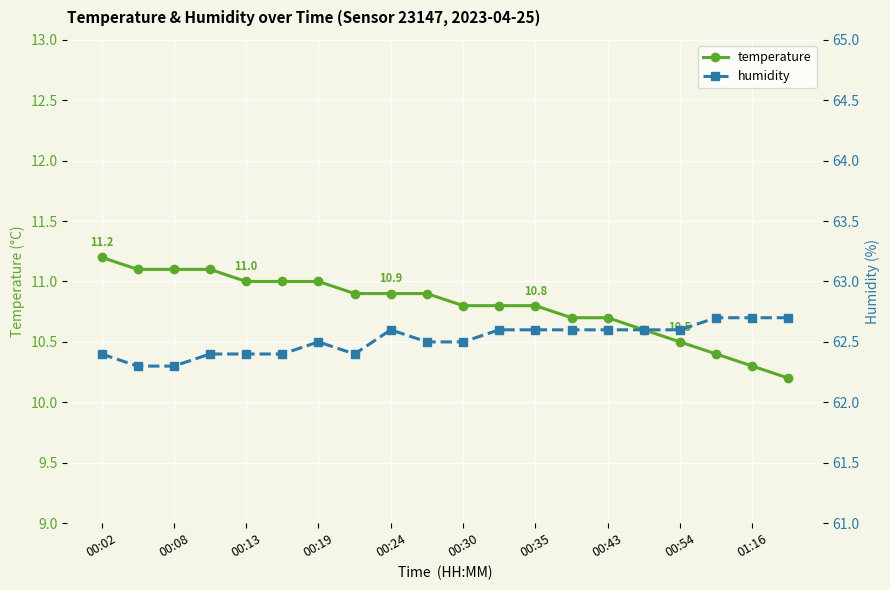

At which label does temperature reach its peak?

00:02